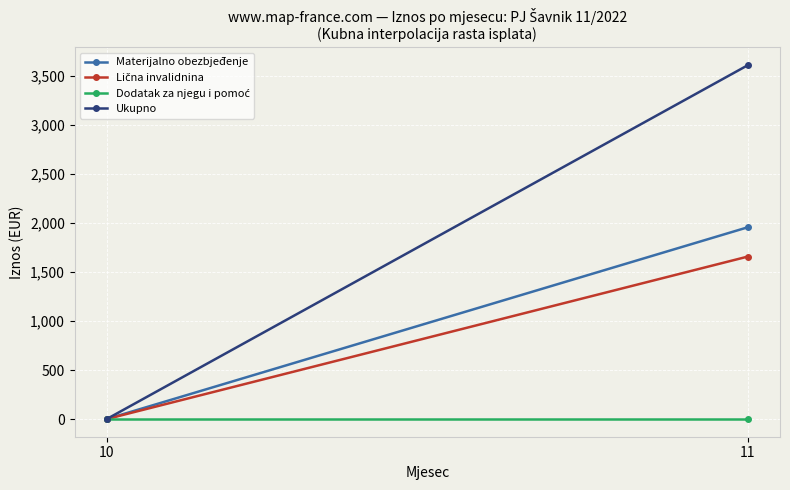

Reading left to right, transcribe all the data shown in this chart.

Materijalno obezbjeđenje: 0.0	1956.2
Lična invalidnina: 0.0	1657.3
Dodatak za njegu i pomoć: 0.0	0.0
Ukupno: 0.0	3609.5